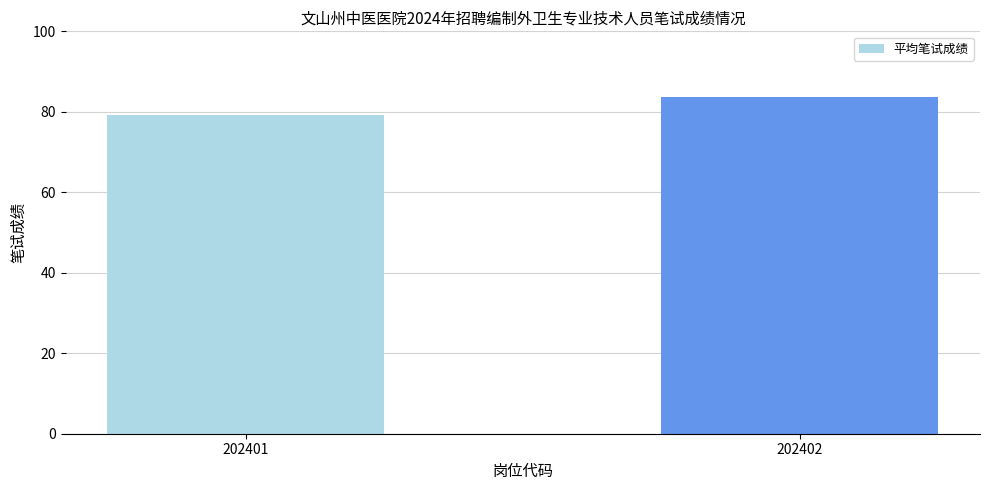

What is the change in value from 202401 to 202402?

+4.6